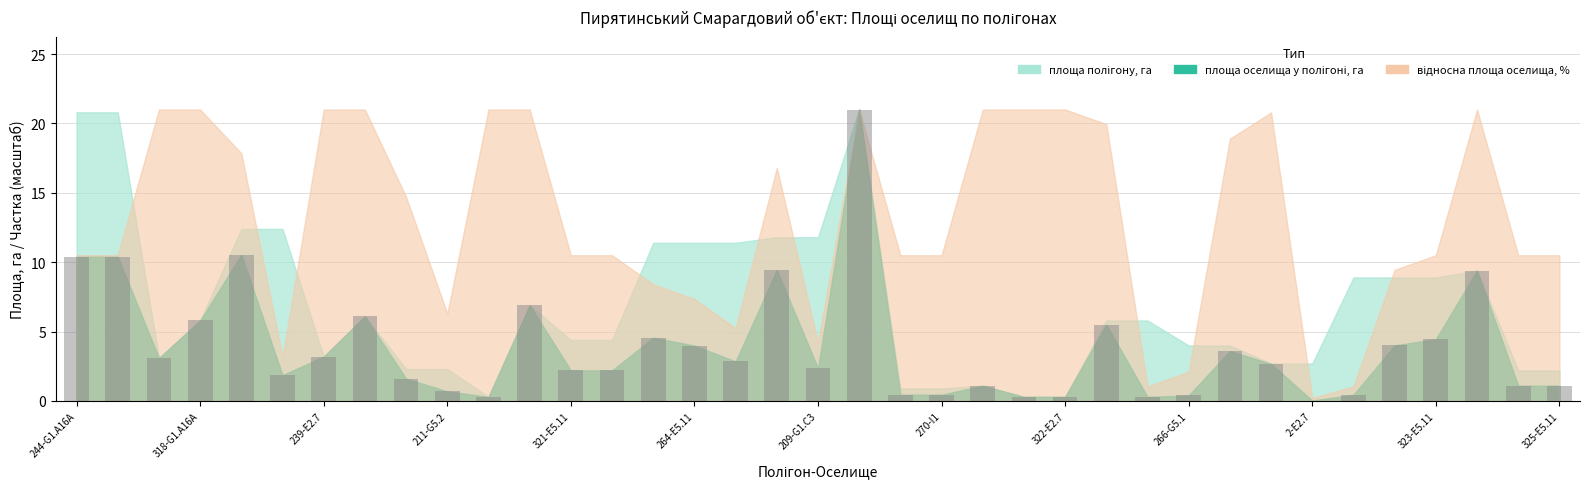

What is the greatest value displayed?

21.0